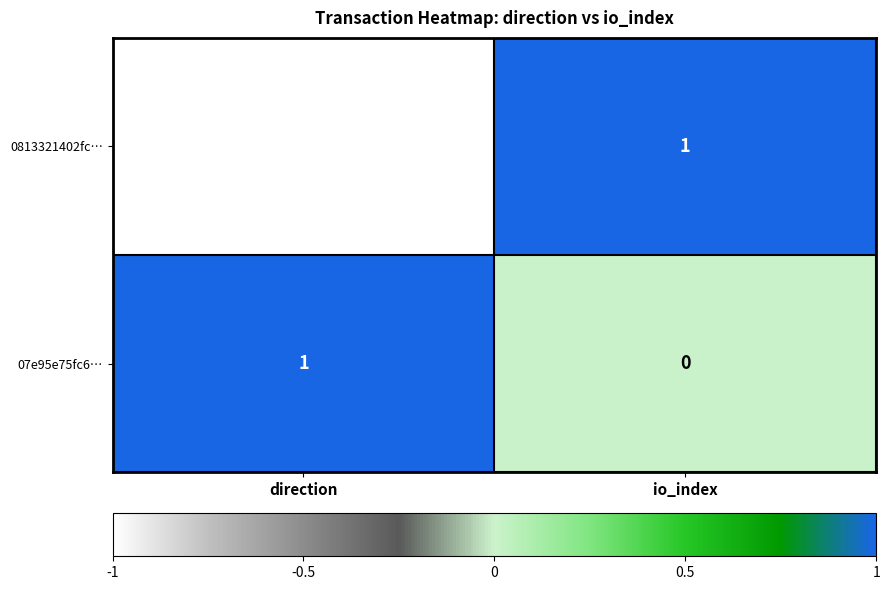

At io_index, list the series in order from smallest to largest.

07e95e75fc6…, 0813321402fc…